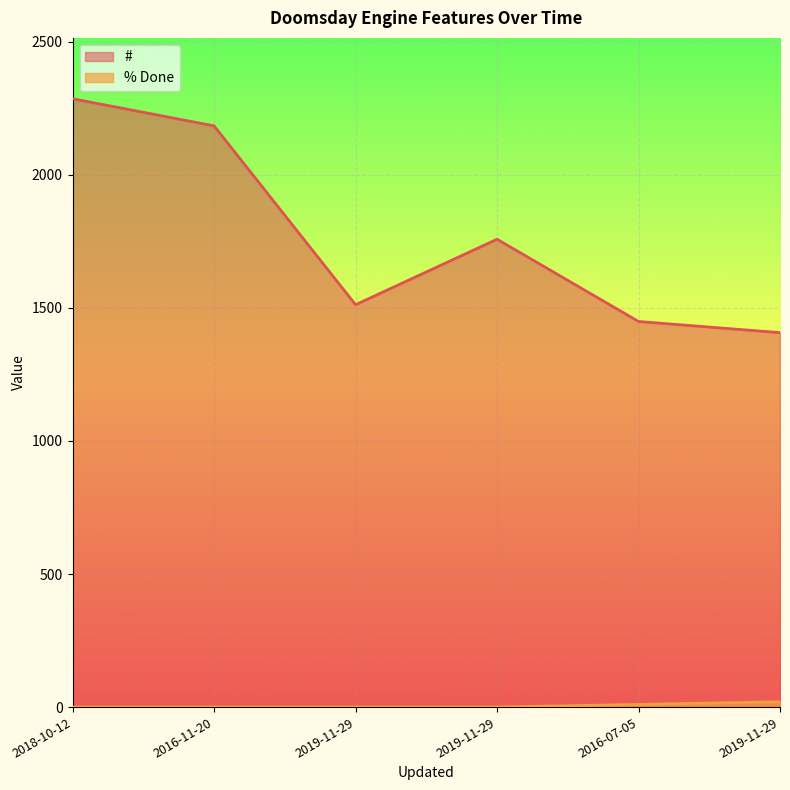

At which category is the sum across all series the highest?

2018-10-12